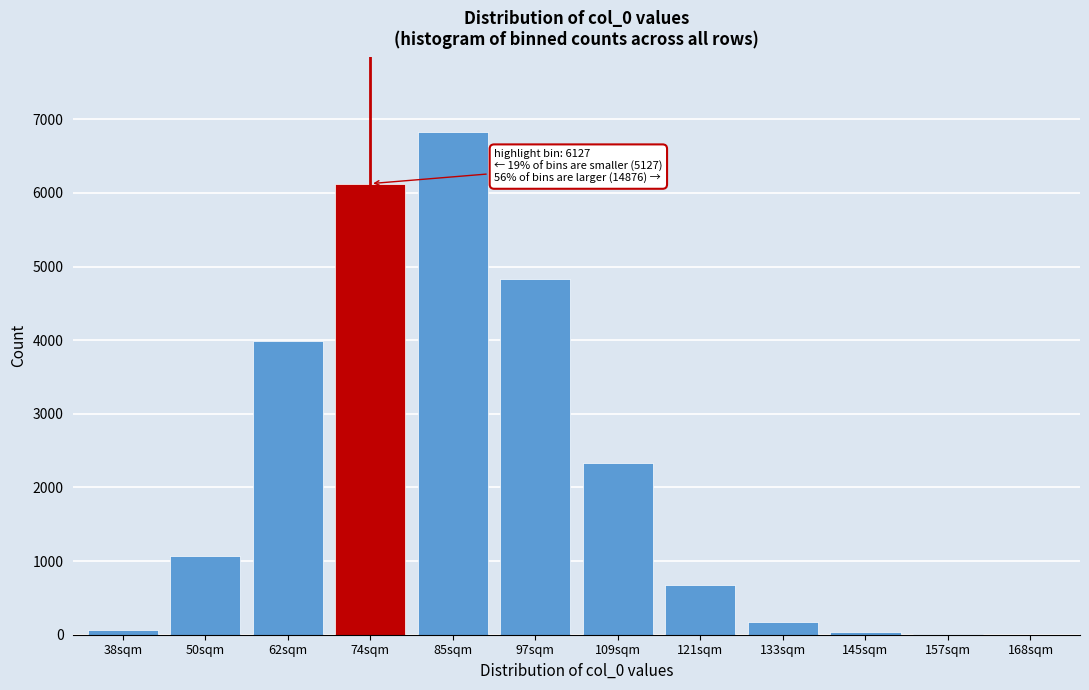

What is the maximum value shown in the chart?

6829